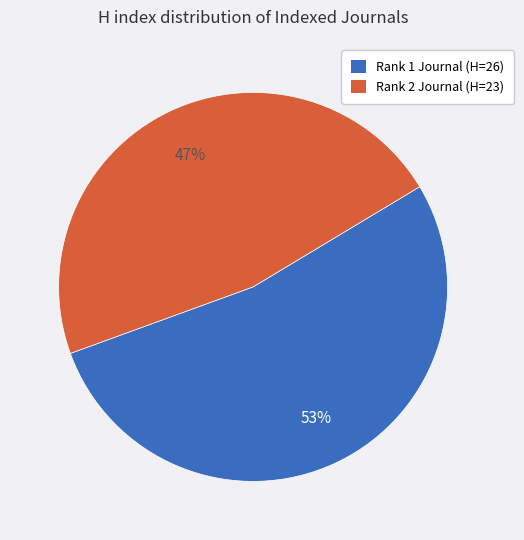

Is there a majority slice in this chart?

Yes